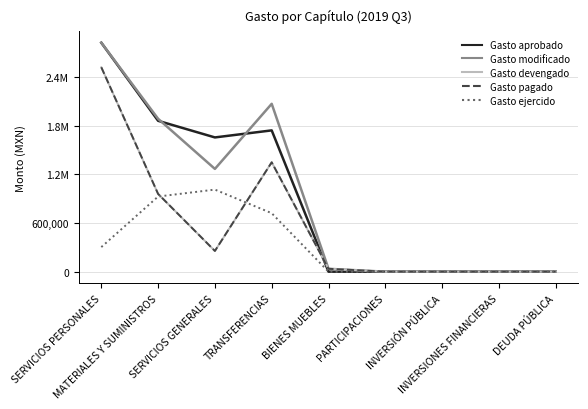

True or false: Gasto pagado and Gasto modificado cross at least once.

False